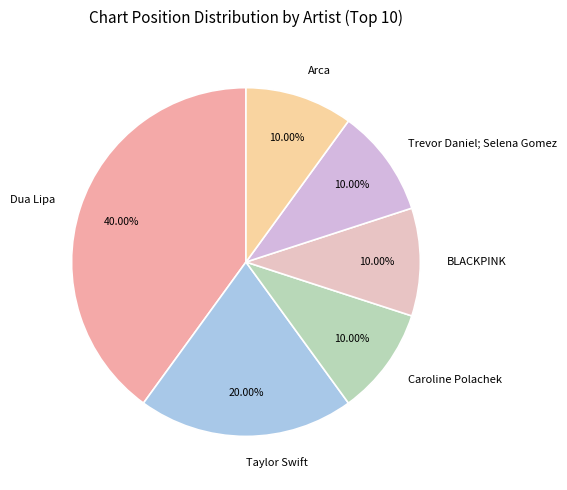

The BLACKPINK slice represents 24% of the pie. True or false?

False